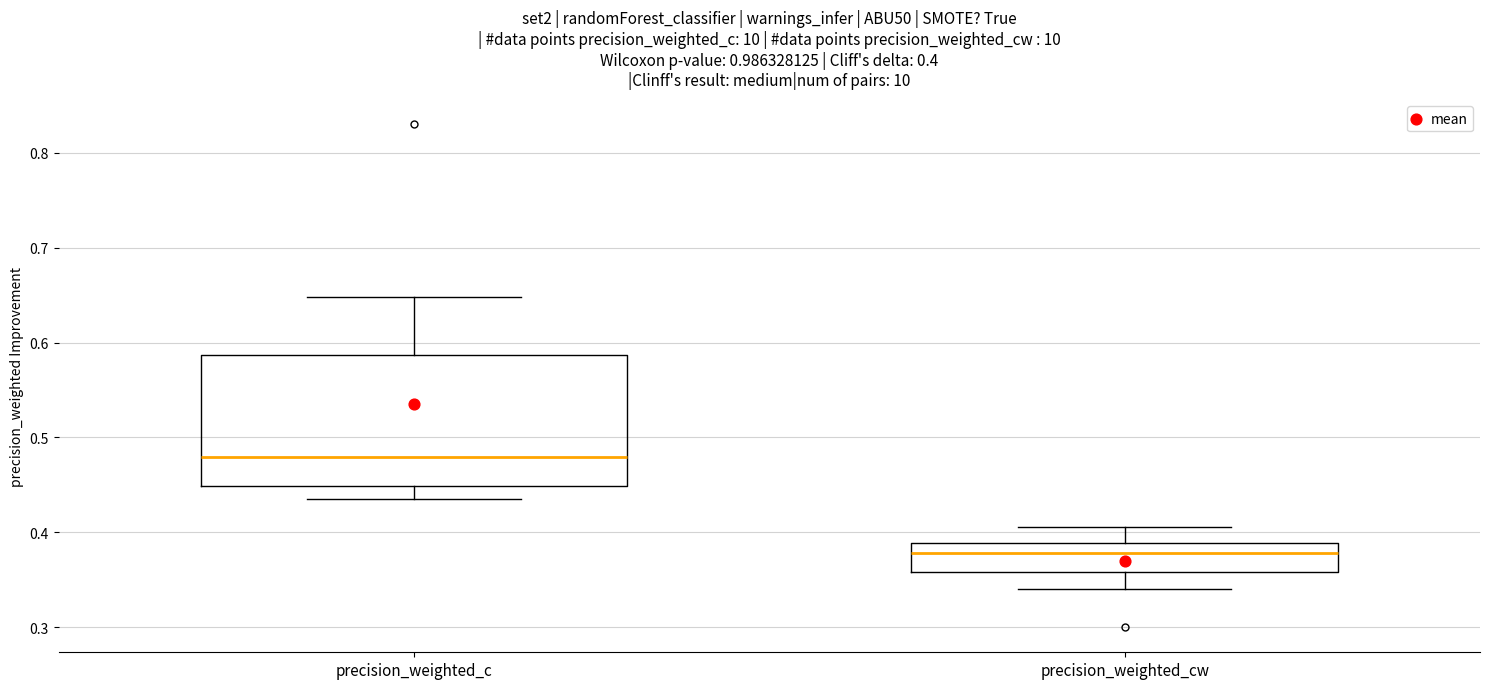

Which box has the lowest median line?

precision_weighted_cw